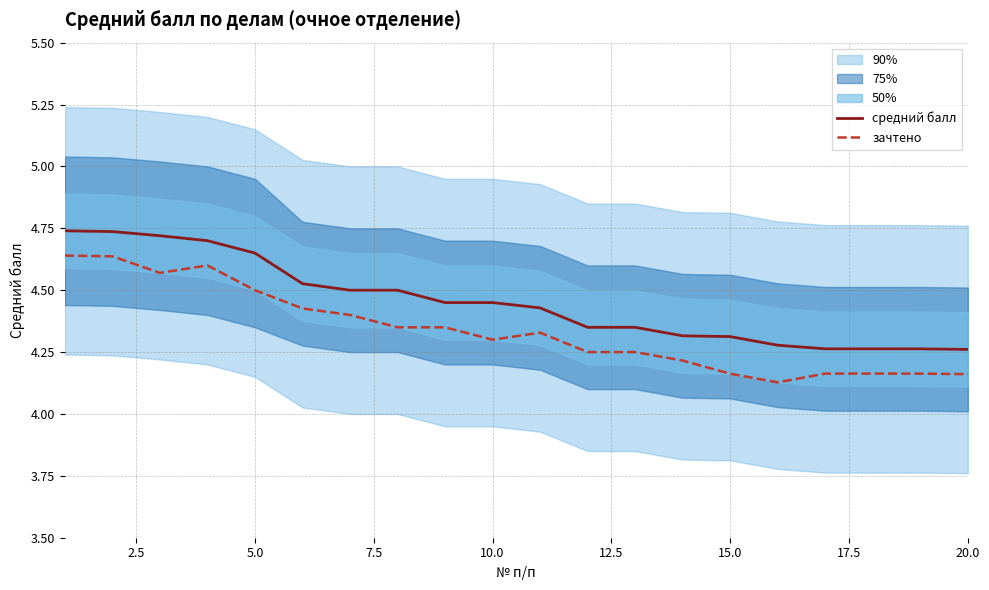

True or false: зачтено and средний балл cross at least once.

False